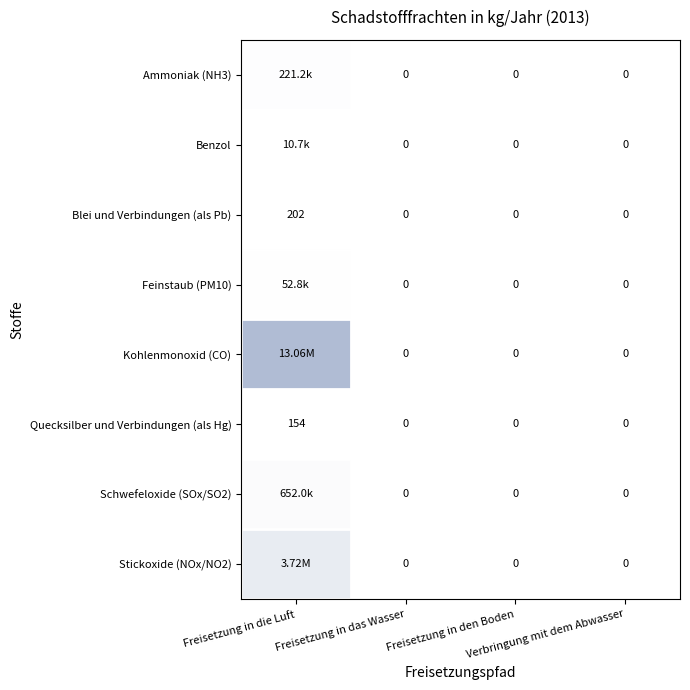

What is the sum of all Quecksilber und Verbindungen (als Hg) values?

154